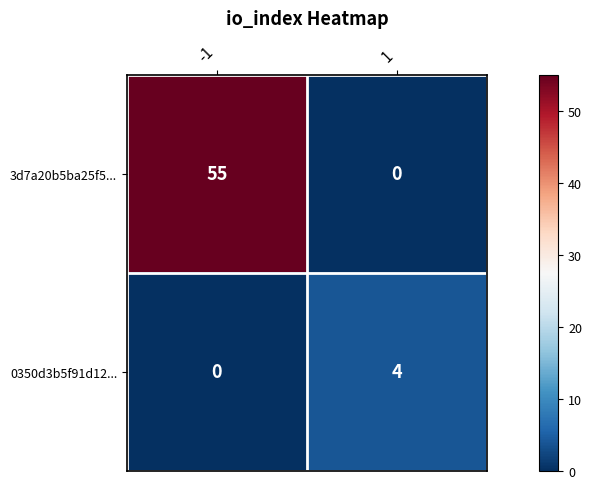

Between -1 and 1, which series saw the biggest shift?

3d7a20b5ba25f5...